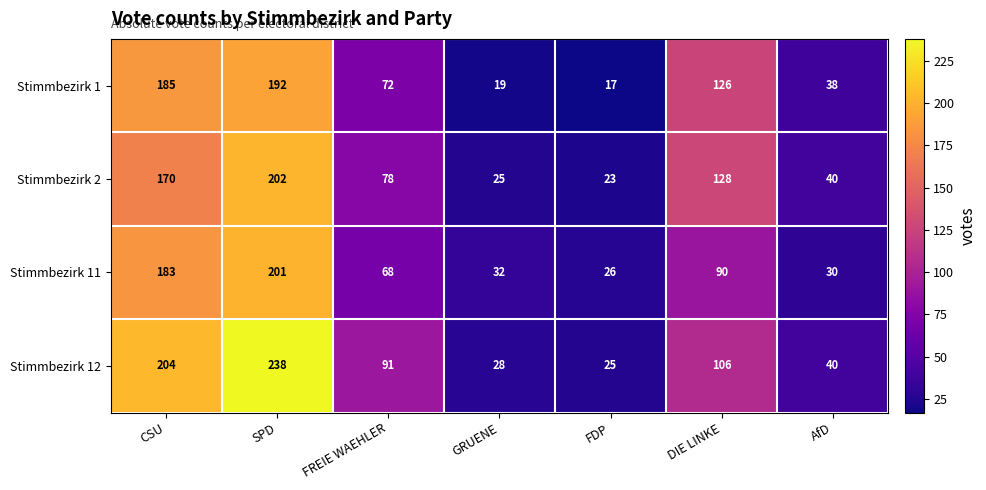

Reading right to left, list all the values displayed in this chart.

Stimmbezirk 1: AfD=38	DIE LINKE=126	FDP=17	GRUENE=19	FREIE WAEHLER=72	SPD=192	CSU=185
Stimmbezirk 2: AfD=40	DIE LINKE=128	FDP=23	GRUENE=25	FREIE WAEHLER=78	SPD=202	CSU=170
Stimmbezirk 11: AfD=30	DIE LINKE=90	FDP=26	GRUENE=32	FREIE WAEHLER=68	SPD=201	CSU=183
Stimmbezirk 12: AfD=40	DIE LINKE=106	FDP=25	GRUENE=28	FREIE WAEHLER=91	SPD=238	CSU=204